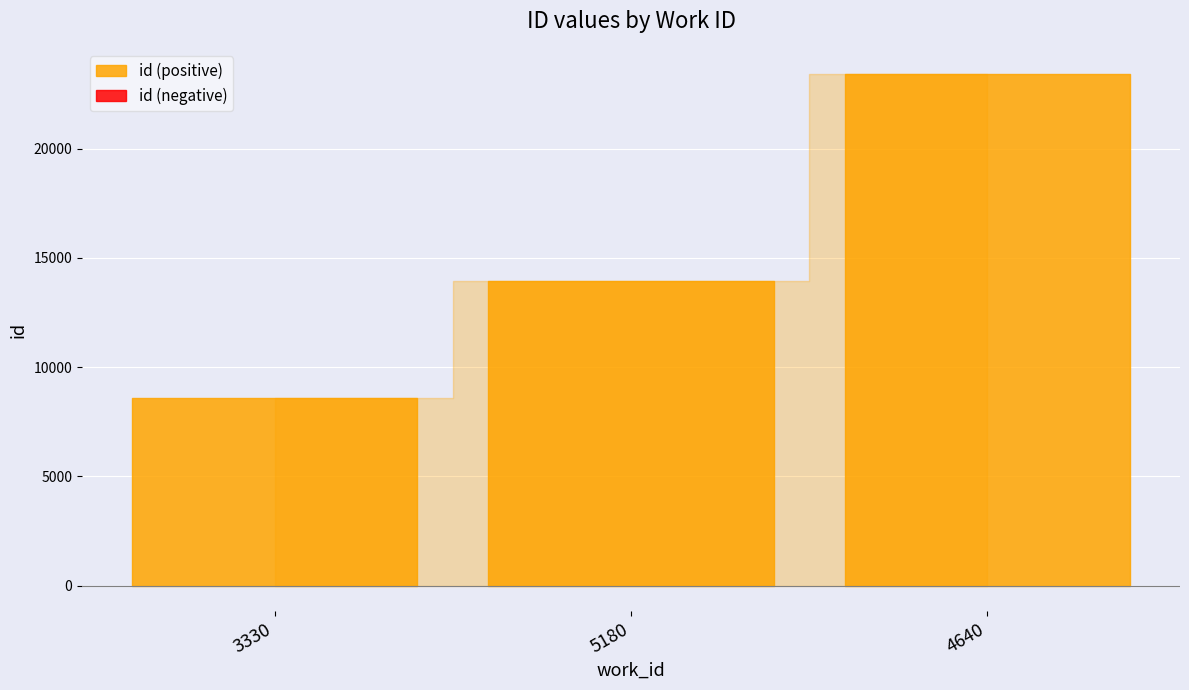

Reading right to left, what are all the values shown in this chart?

23400	13936	8600